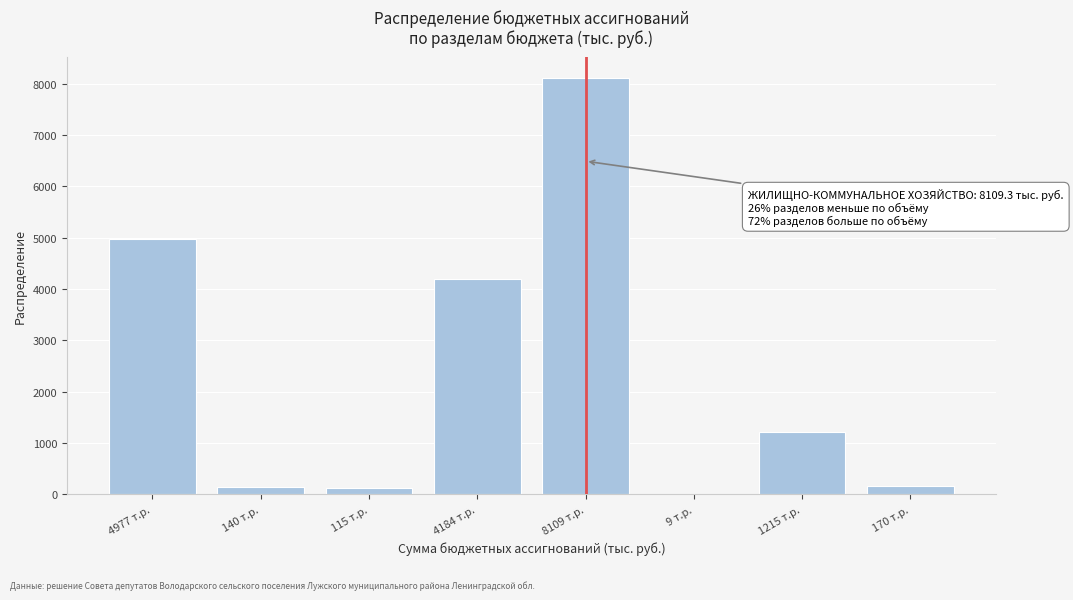

Is it true that the value at 4184 т.р. is 1076.2?

False